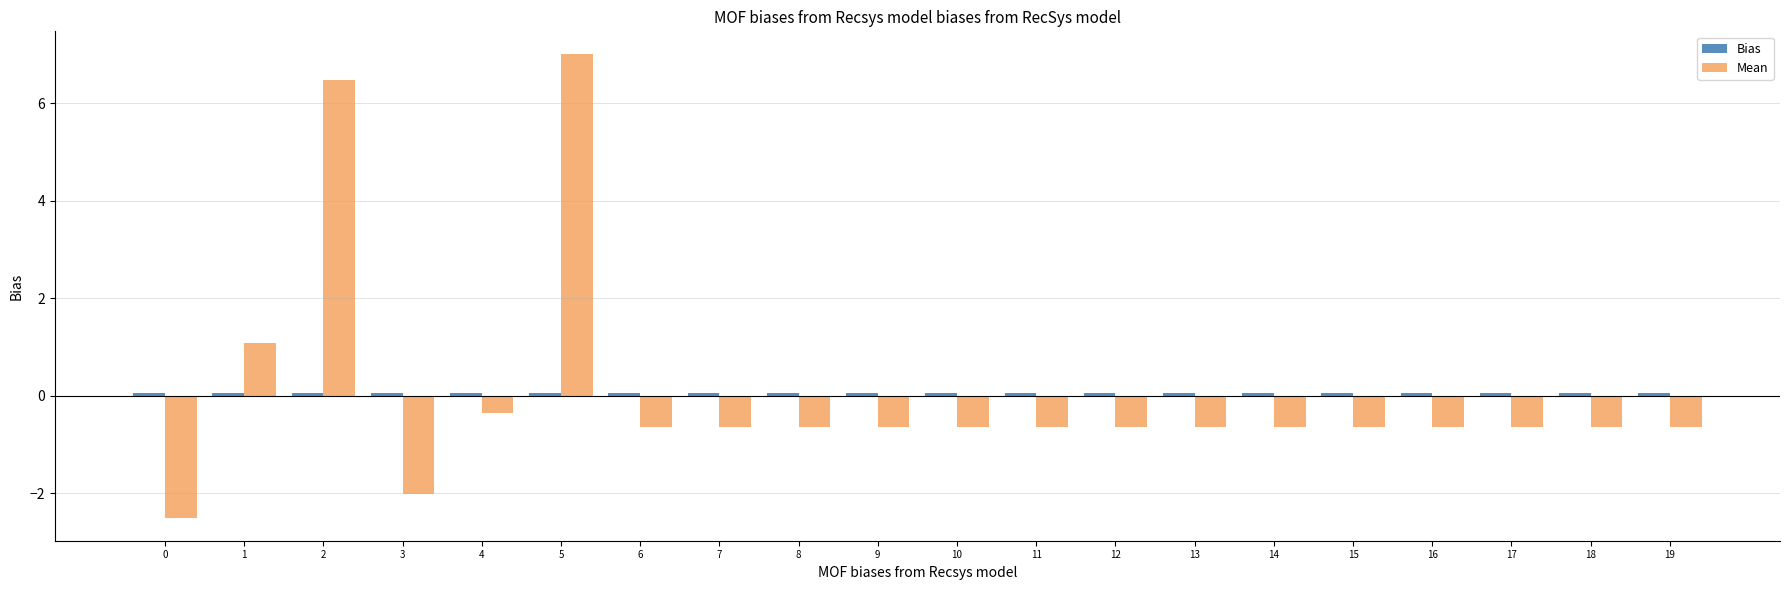

How many positive values does the Mean series have?

3